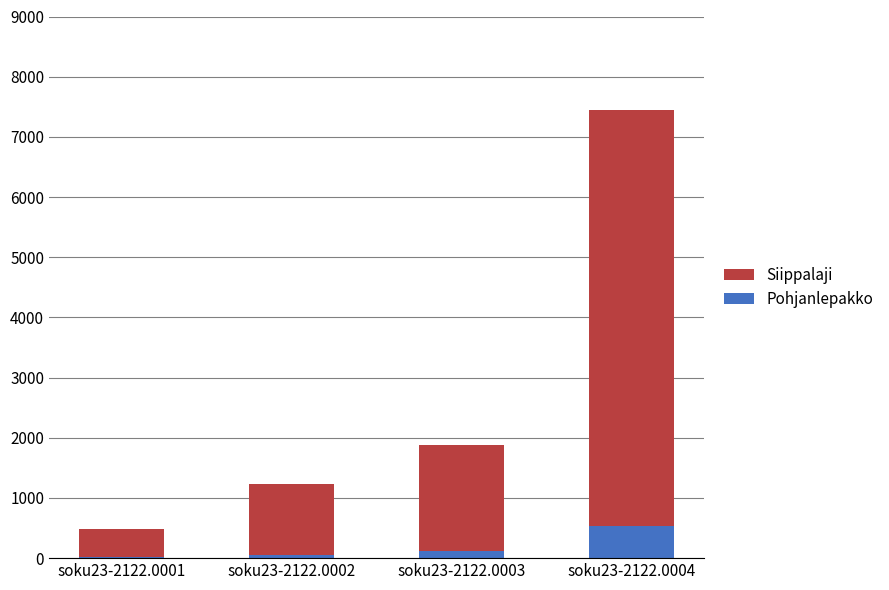

What is the difference between the second highest and second lowest values in the Pohjanlepakko series?

78